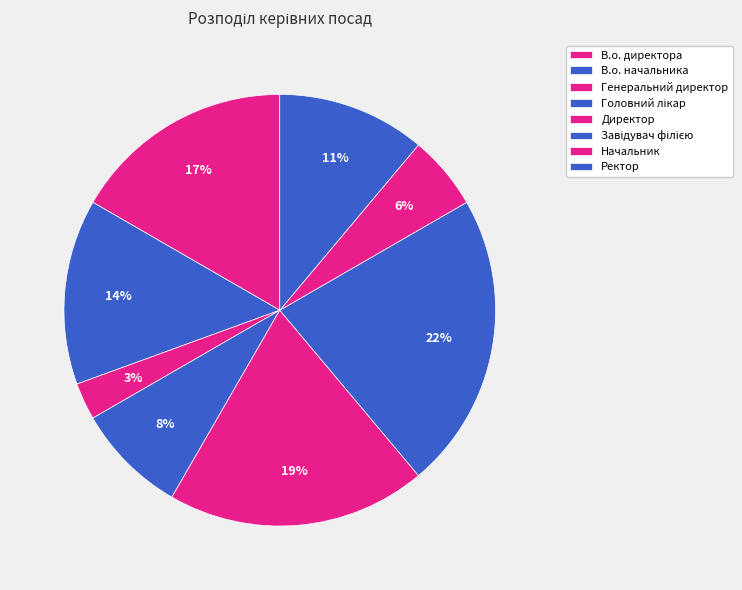

How many segments does this pie chart have?

8